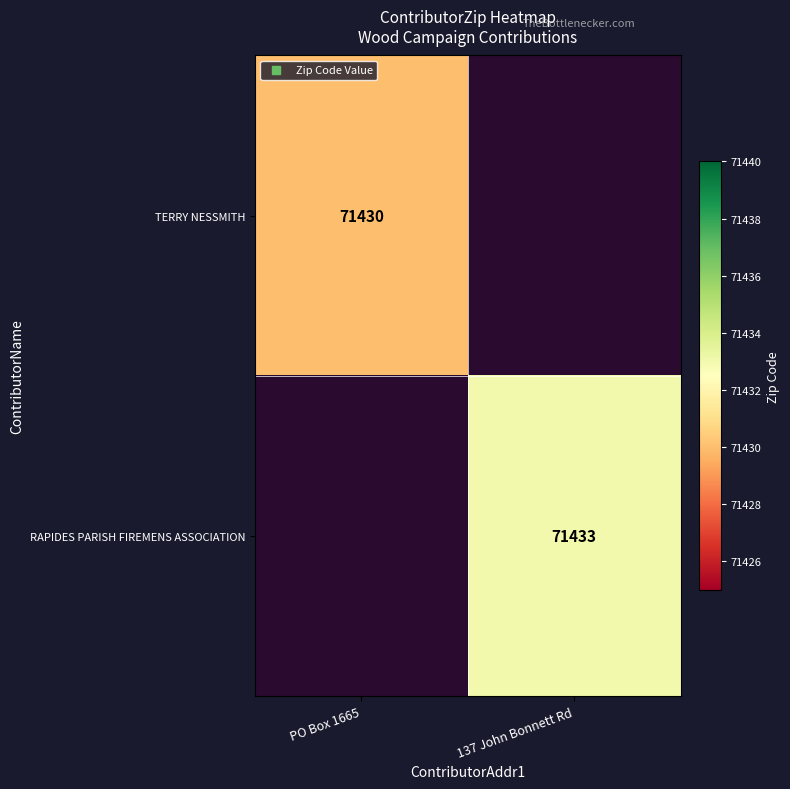

How many RAPIDES PARISH FIREMENS ASSOCIATION values are between 0 and 71433?

2